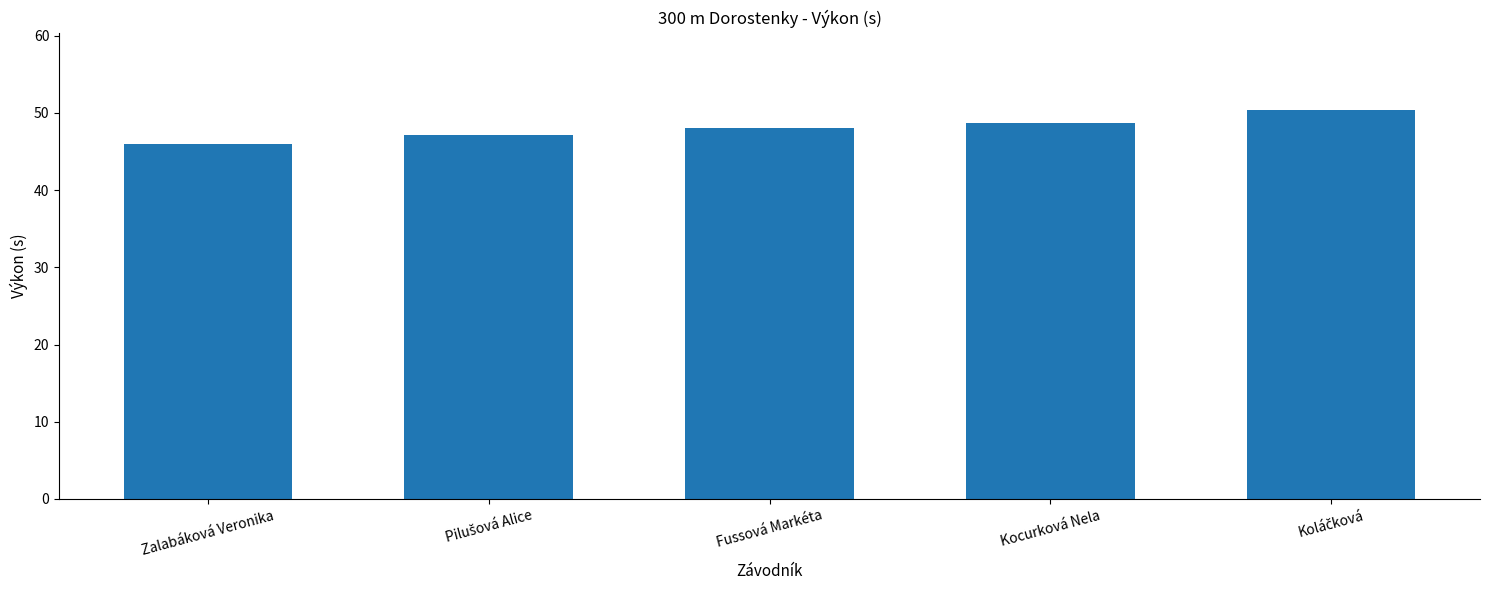

The value at Zalabáková Veronika is 27.9. True or false?

False